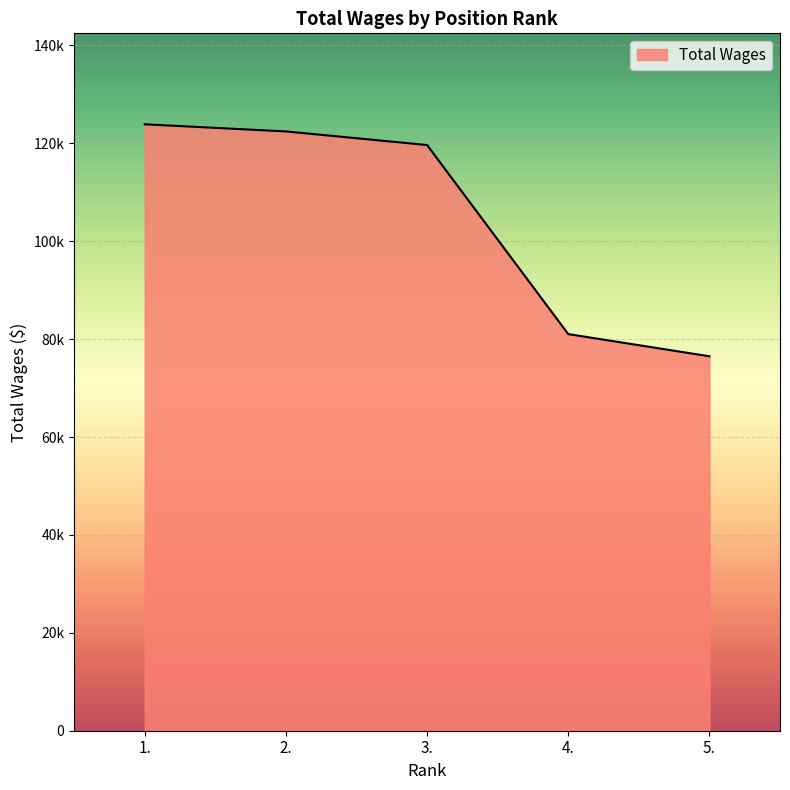

Is it true that the value at 5. is 17160?

False